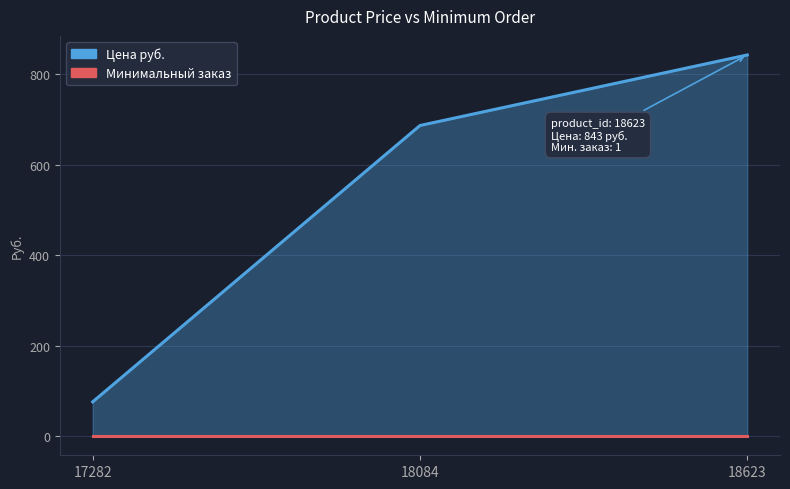

What is the sum of the values at 18084 and 17282?

763